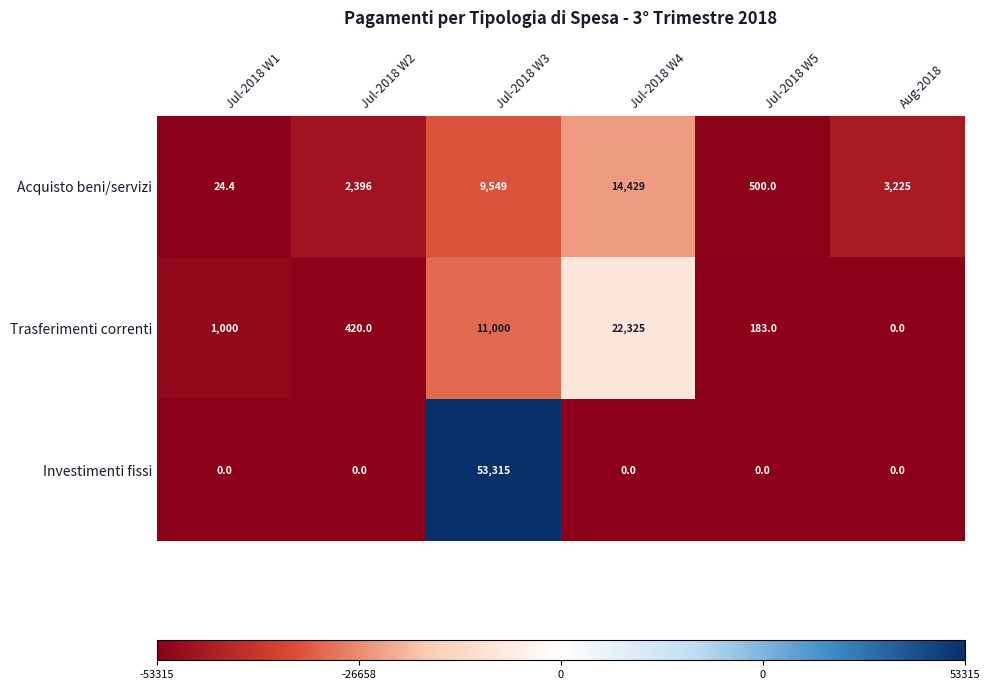

List the series in order of their peak value, lowest first.

Acquisto beni/servizi, Trasferimenti correnti, Investimenti fissi